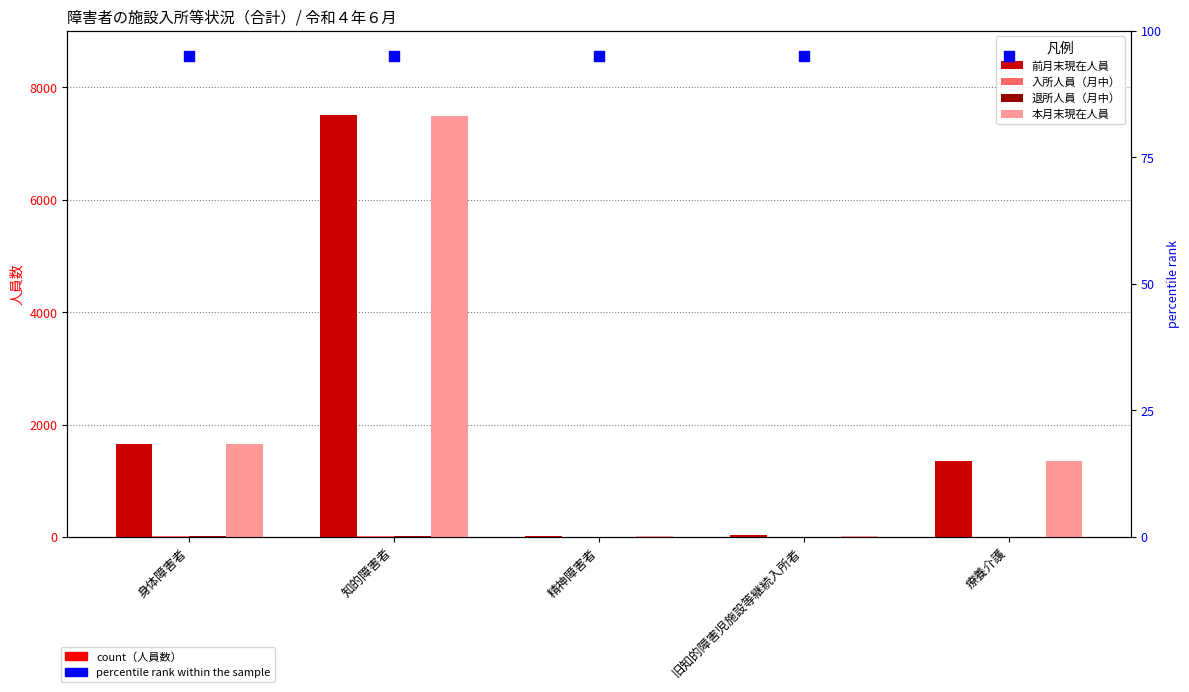

Which series has the widest spread of Y values?

前月末現在人員